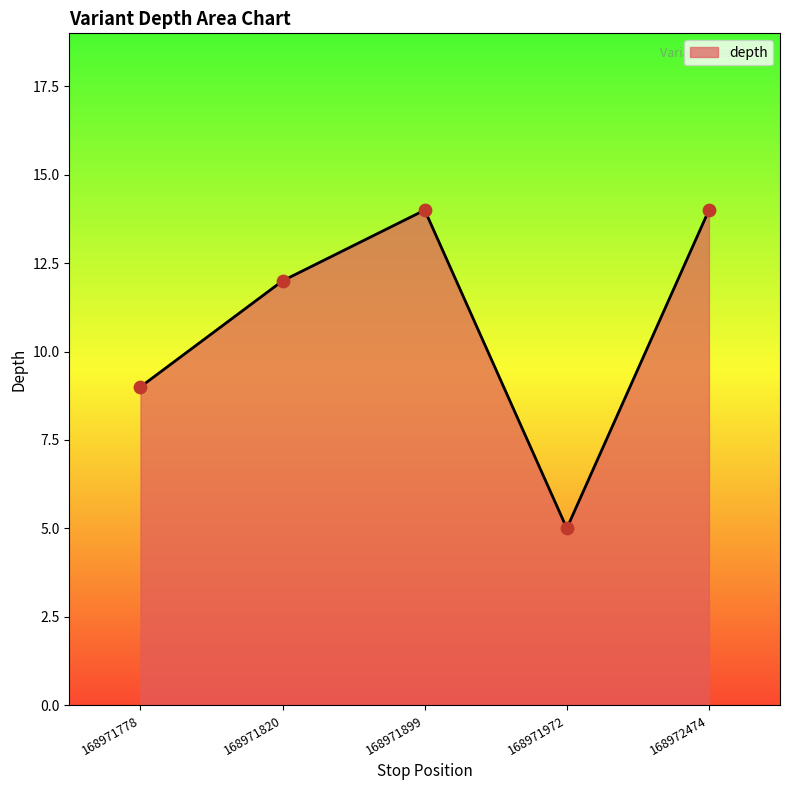

What is the ratio of the value at 168971820 to the value at 168972474?

0.9